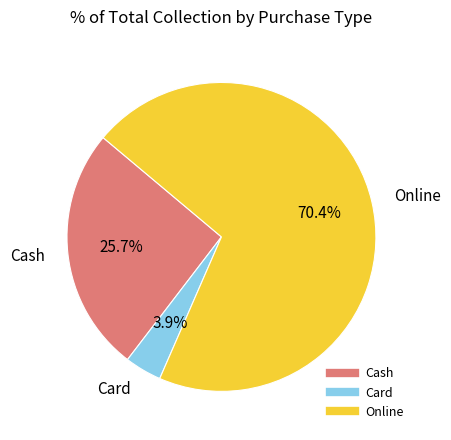

Rank the categories by value from highest to lowest.

Online, Cash, Card